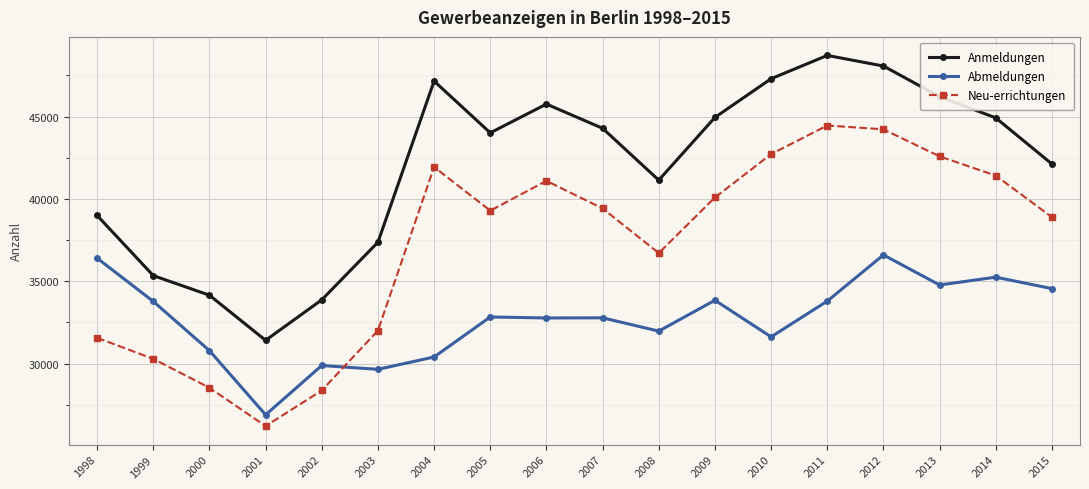

Which series changed the most between 2008 and 2015?

Abmeldungen